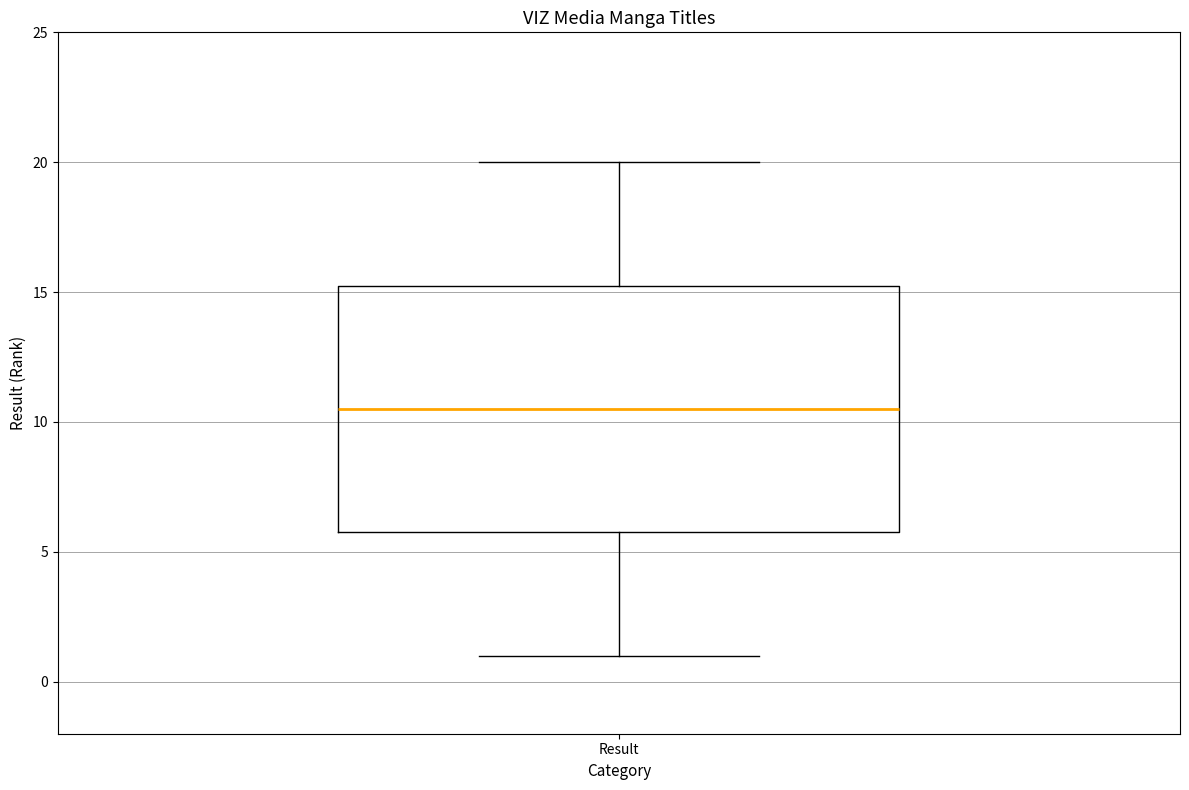

Where does the lower whisker of the box for Result end on the y-axis? The values are not printed on the chart, so give them approximately, as read against the axis.

1.0